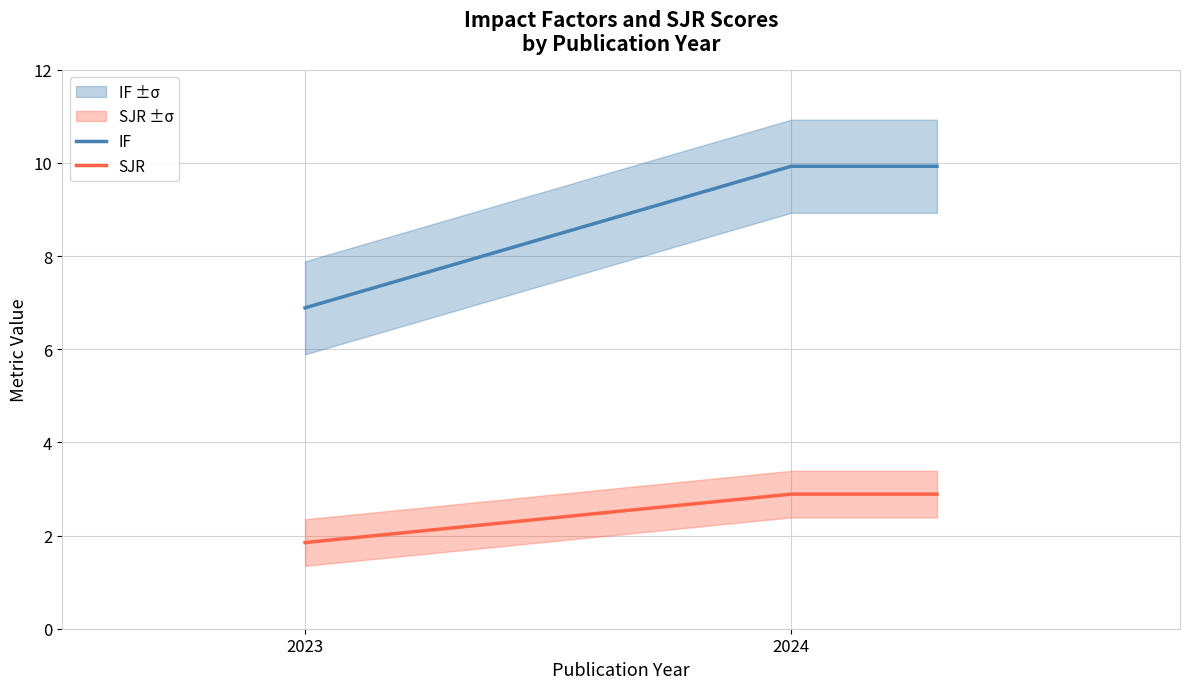

What is the maximum value shown in the chart?

9.9